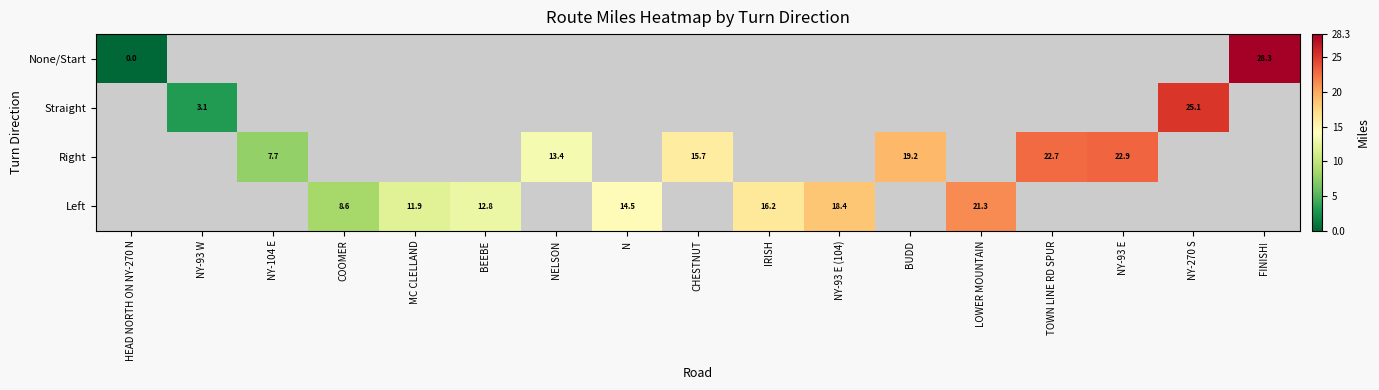

True or false: Right has a value of 22.9 at NY-93 E.

True